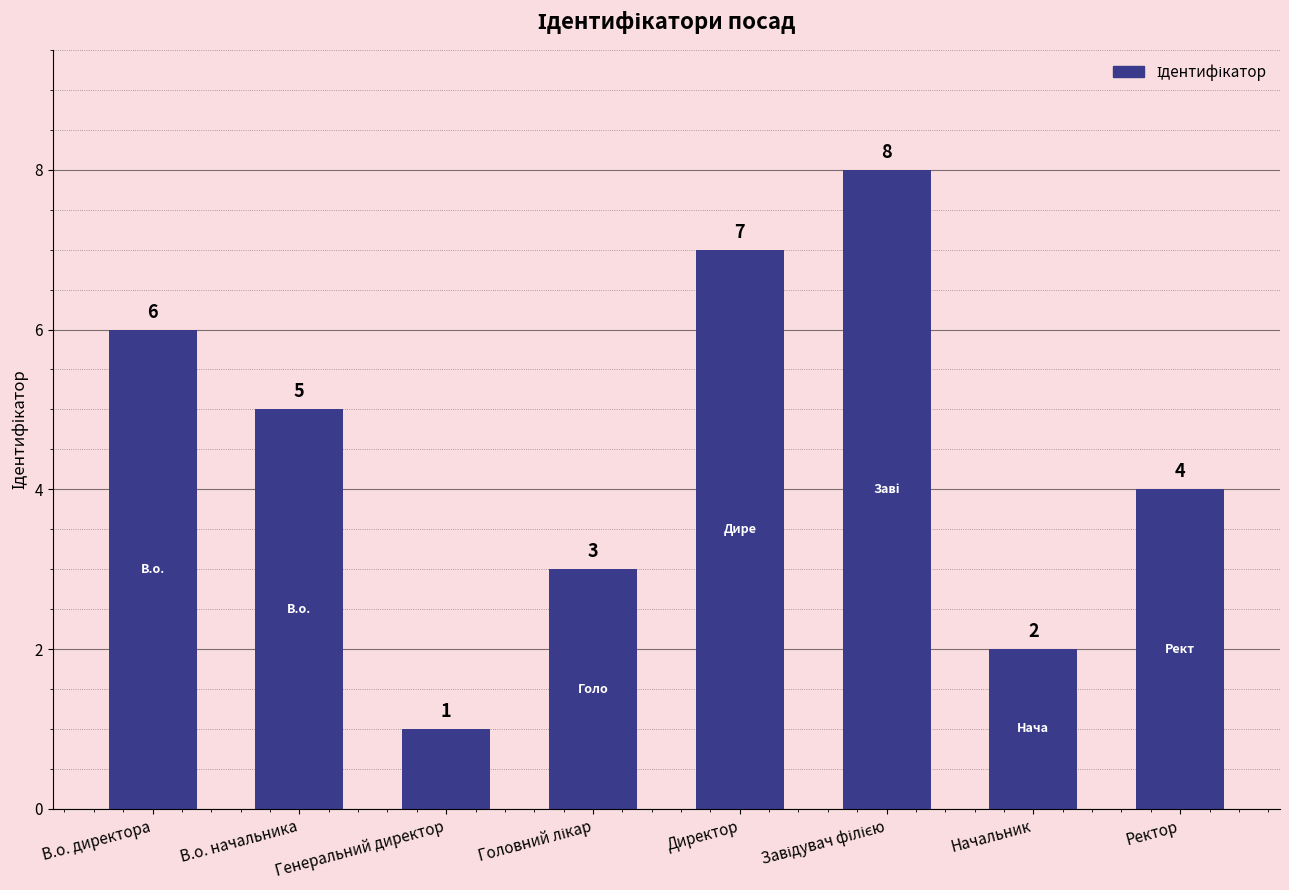

The value at Ректор is 4. True or false?

True